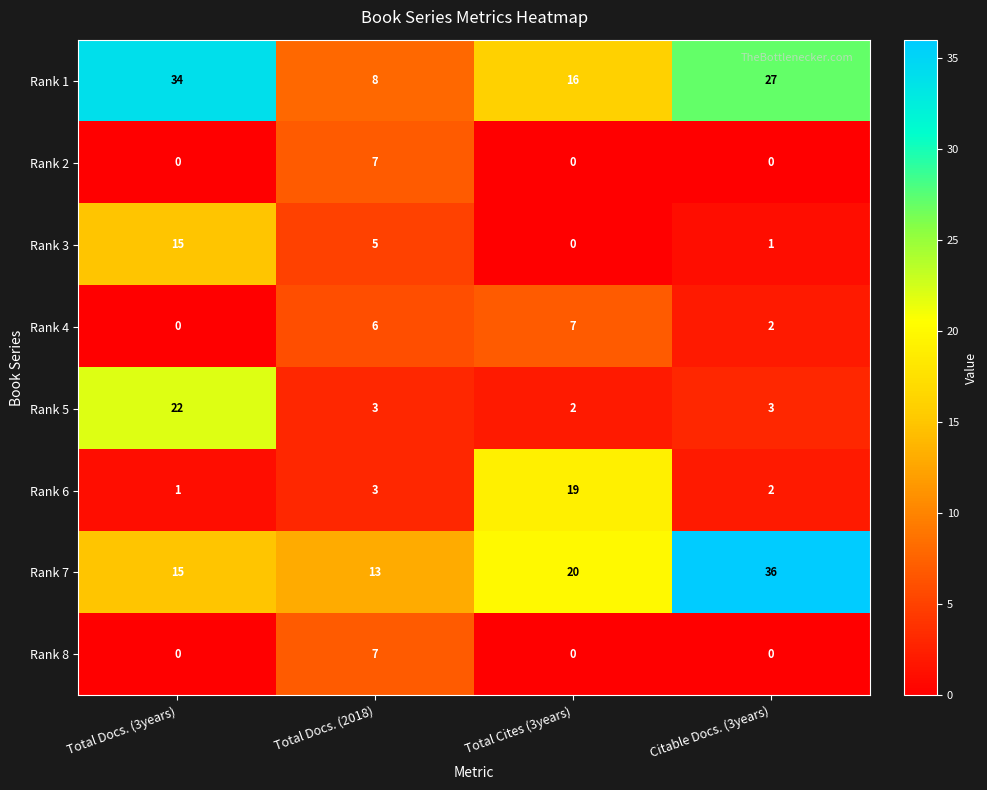

What is the sum of all Rank 8 values?

7